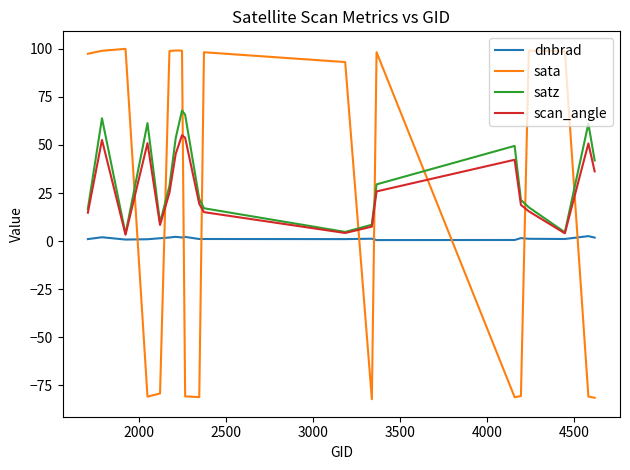

Which series has the largest range (max minus min)?

sata